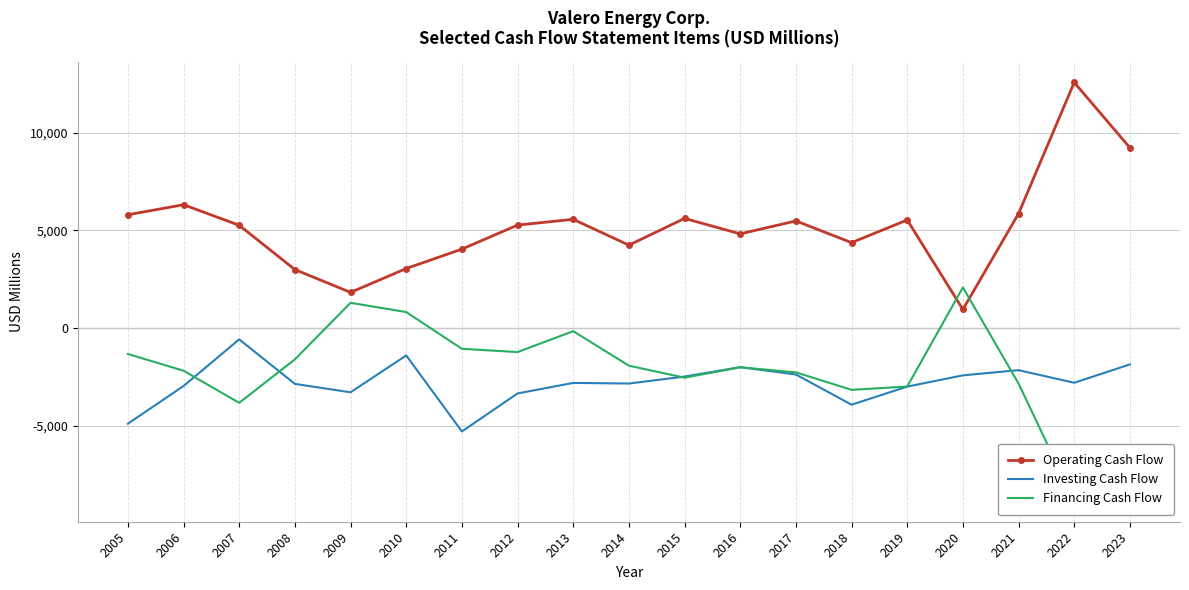

What is the difference between the maximum and minimum values in the Financing Cash Flow series?

10926